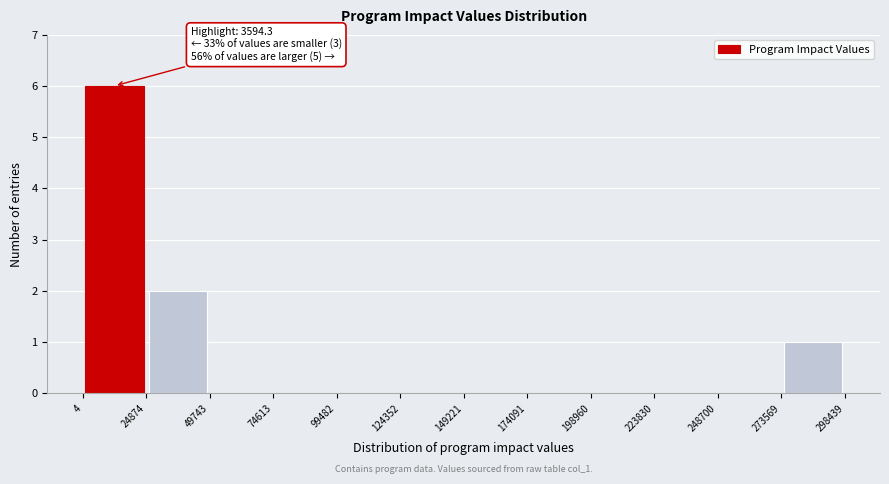

Which range on the x-axis has the tallest bar?

4 to 24874